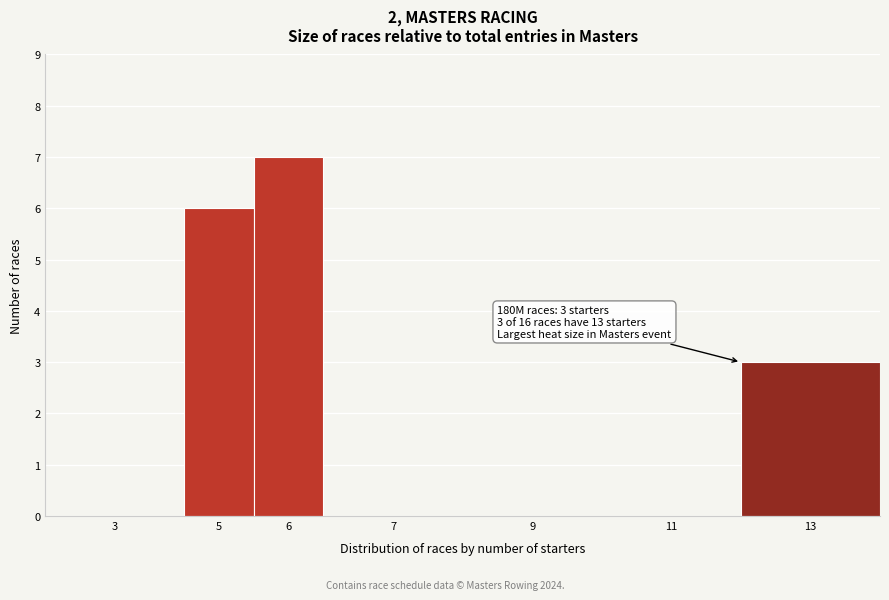

Reading right to left, what are all the values shown in this chart?

13=3	11=0	9=0	7=0	6=7	5=6	3=0